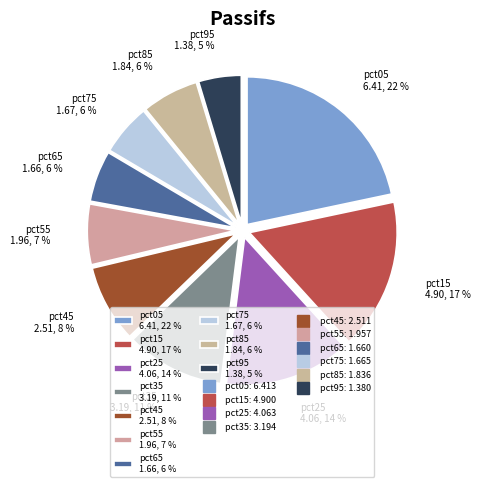

To the nearest percent, what is the average slice percentage?

10%